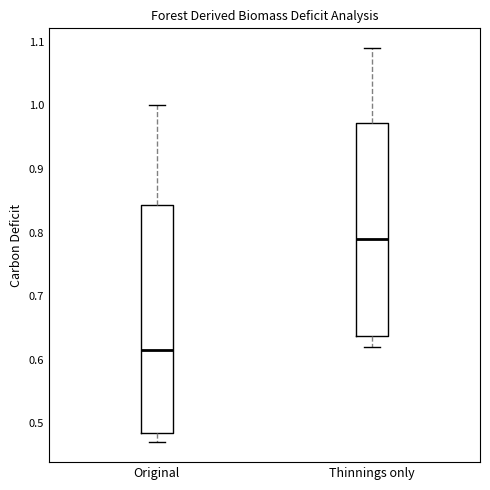

Which box has the highest median line?

Thinnings only